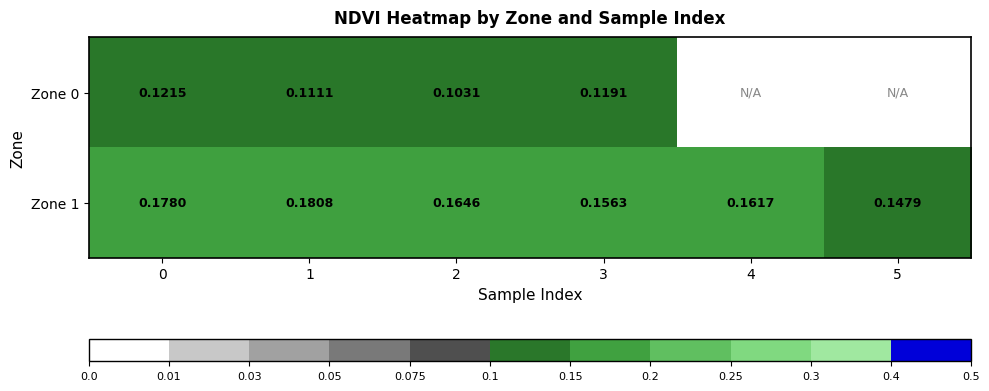

Is the value of Zone 1 at 2 greater than the value of Zone 0 at 2?

Yes